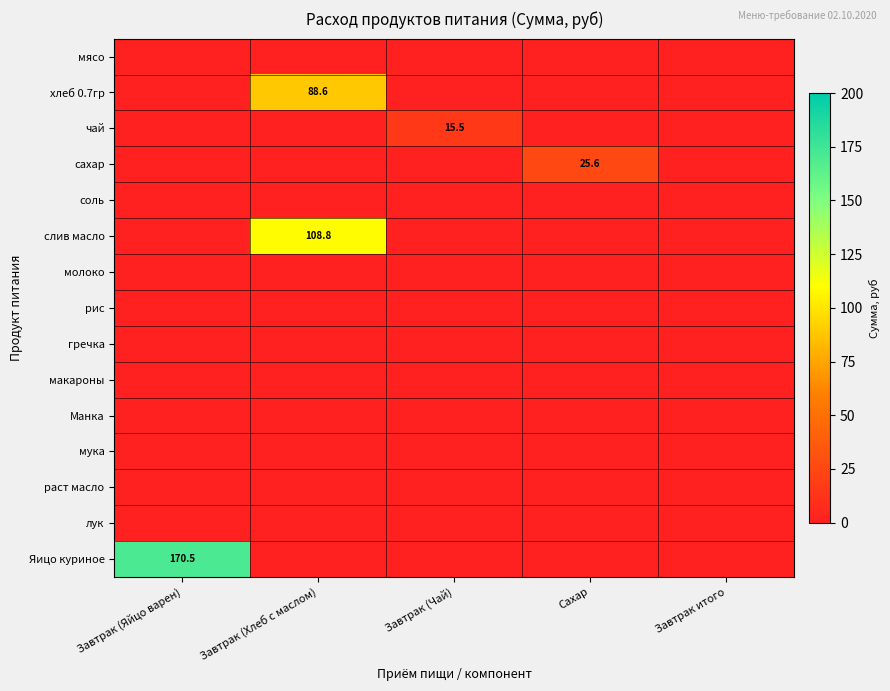

The слив масло series shows 108.8 at Завтрак (Хлеб с маслом). True or false?

True